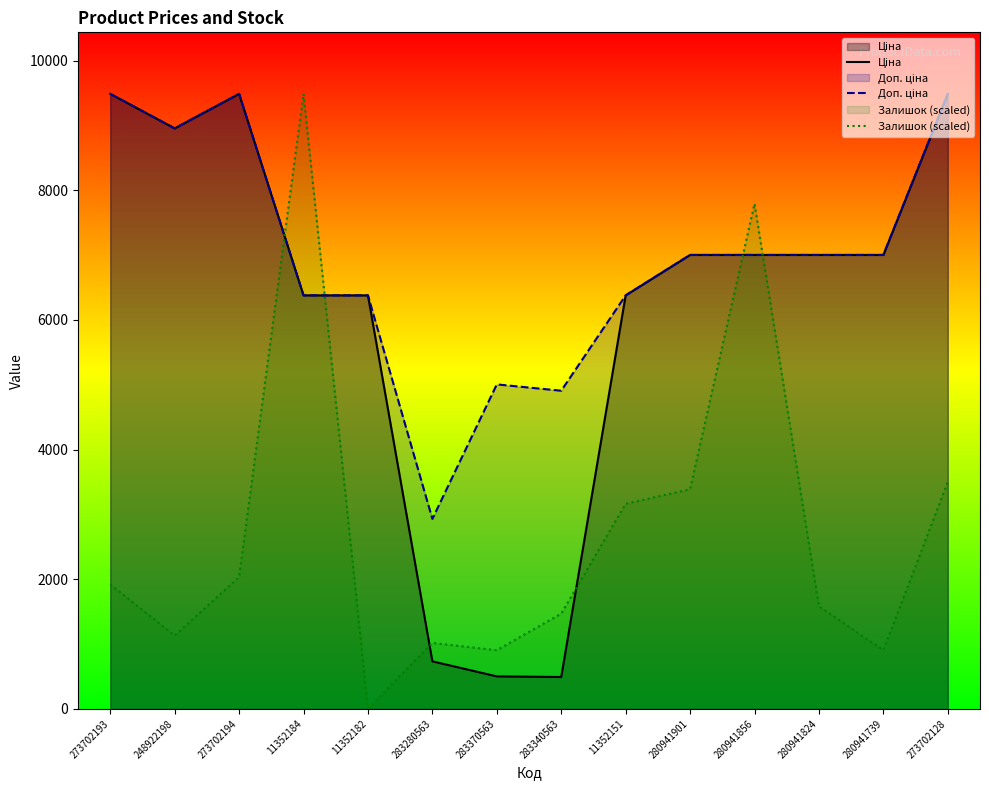

What is the label of the 14th point from the right?

273702193